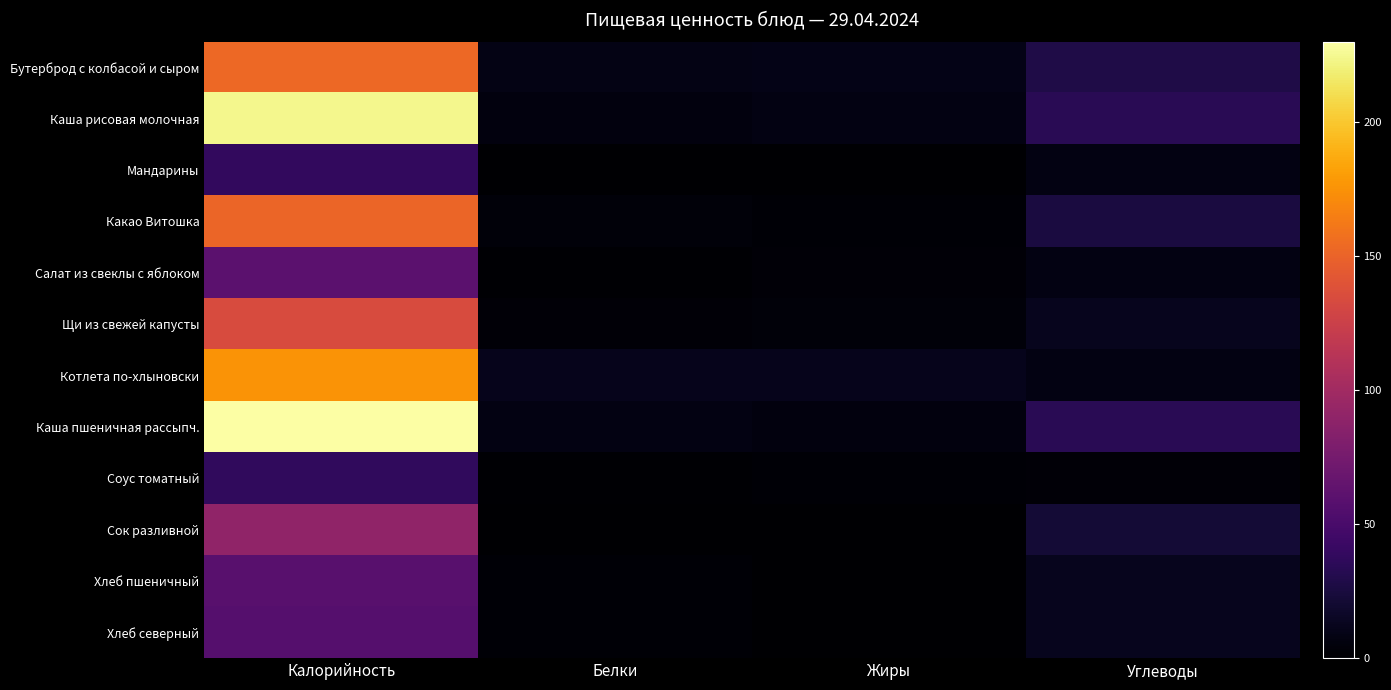

Which series changed the most between Белки and Углеводы?

Каша рисовая молочная